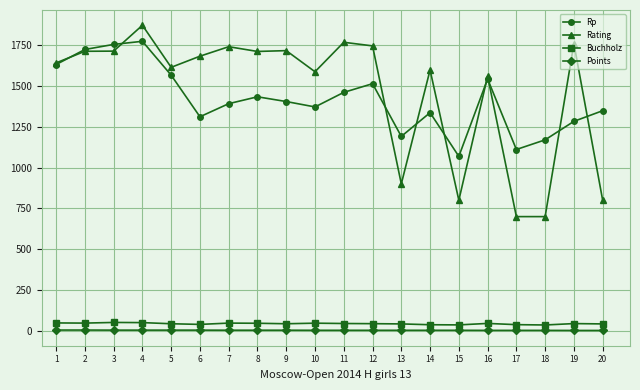

Which category has the lowest value in the Rp series?

15